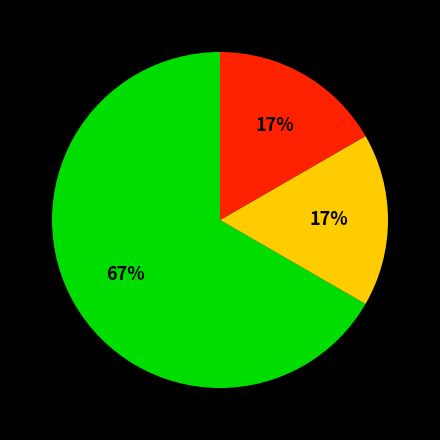

To the nearest percent, what is the difference between the largest and smallest slice percentages?

50%